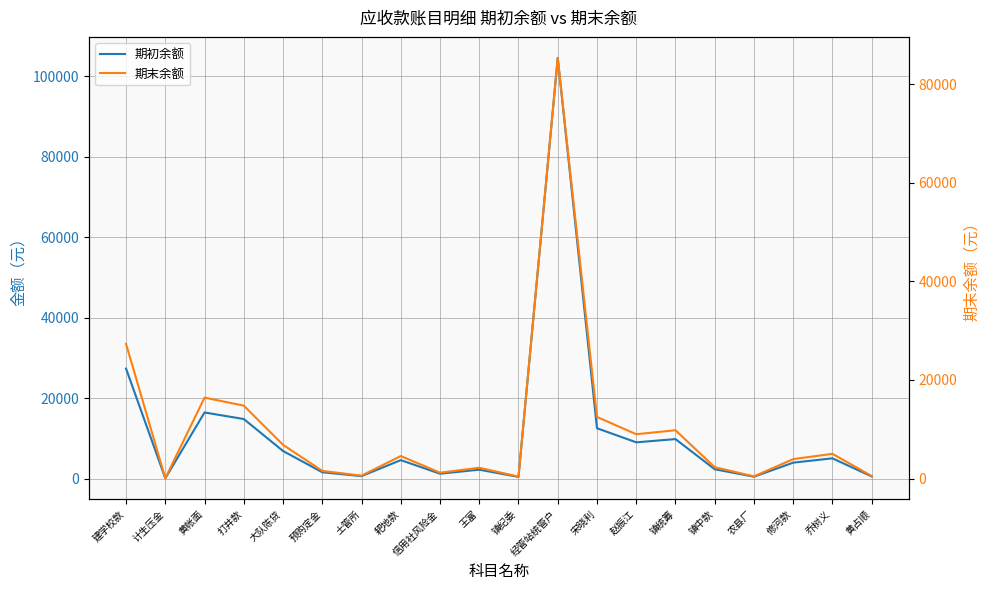

What is the sum of the 期末余额 values at 经管站统管户 and 乔树义?

90332.5